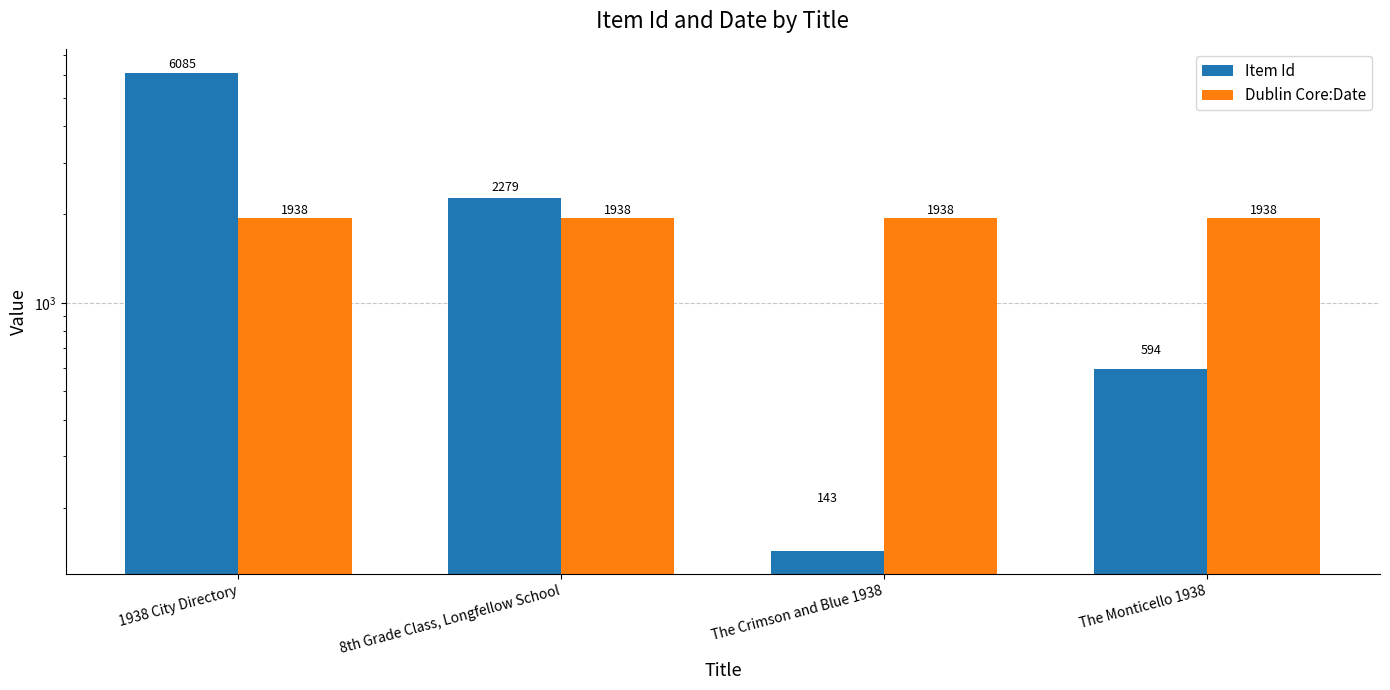

Rank the categories by Item Id value from highest to lowest.

1938 City Directory, 8th Grade Class, Longfellow School, The Monticello 1938, The Crimson and Blue 1938